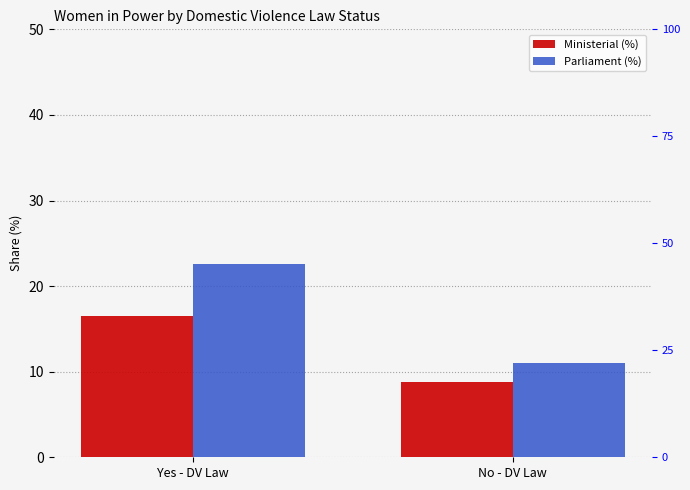

What is the label of the 1st bar from the left?

Yes - DV Law